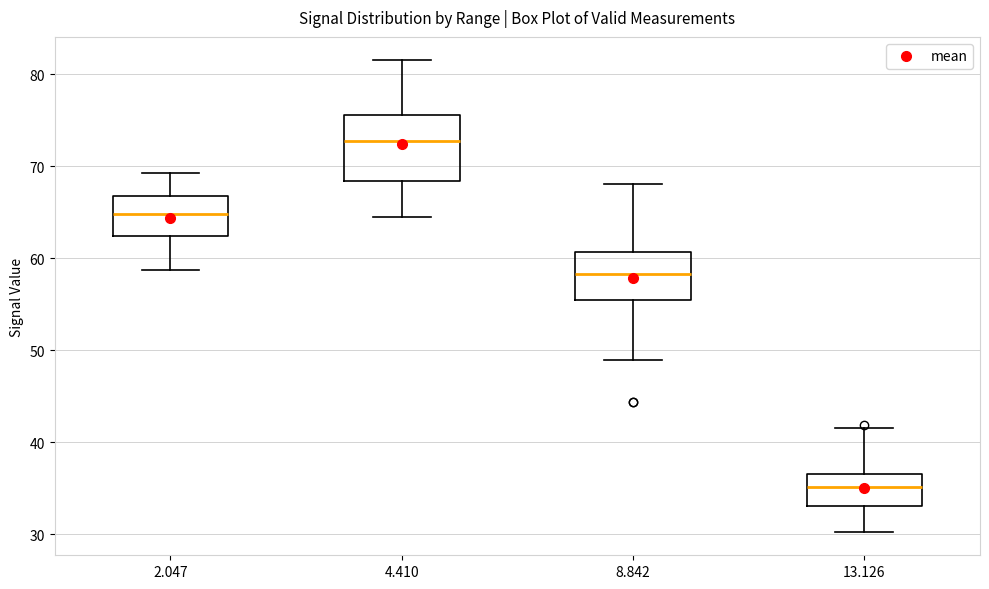

Reading left to right, read every box against the y-axis: the position of its median line, the range the box covers, and the ends of its whiskers. The values are not printed on the chart, so give them approximately, as read against the axis.

2.047: median 65, box 62 to 67, whiskers 59 to 69
4.410: median 73, box 68 to 76, whiskers 65 to 82
8.842: median 58, box 55 to 61, whiskers 49 to 68
13.126: median 35, box 33 to 37, whiskers 30 to 42